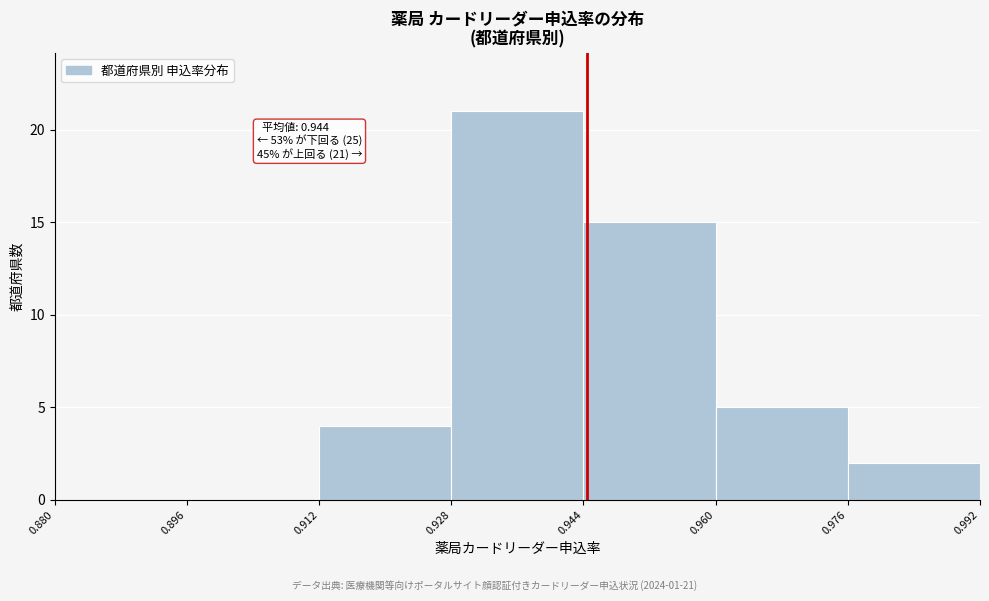

Which range on the x-axis has the tallest bar?

0.928 to 0.944